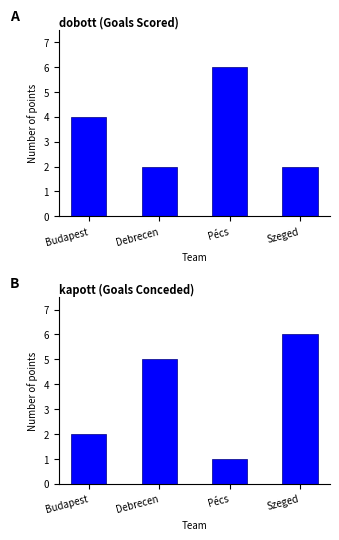

Reading left to right, what are all the values shown in this chart?

dobott: 4	2	6	2
kapott: 2	5	1	6